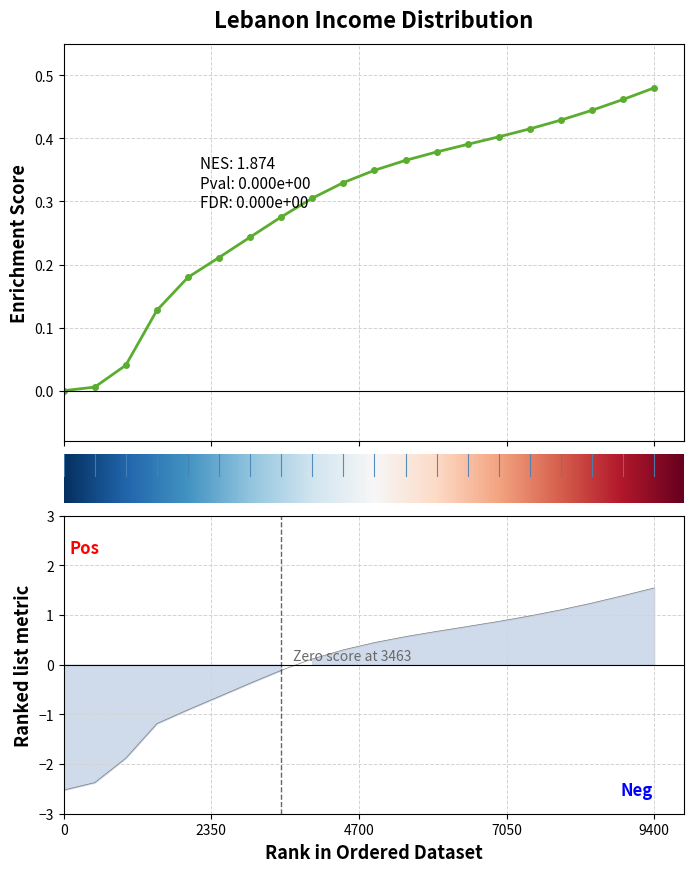

What is the difference between the thr values at 0.12 and 0.16?

0.1